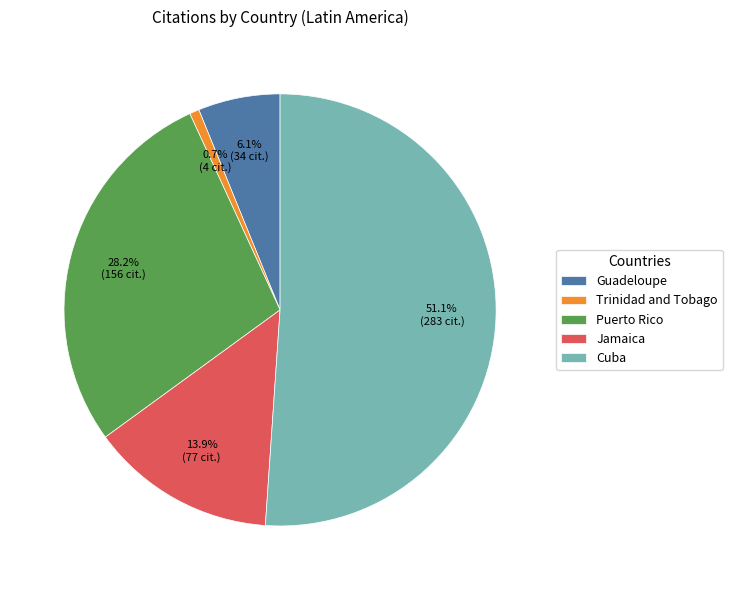

To the nearest percent, what portion does Jamaica represent?

14%